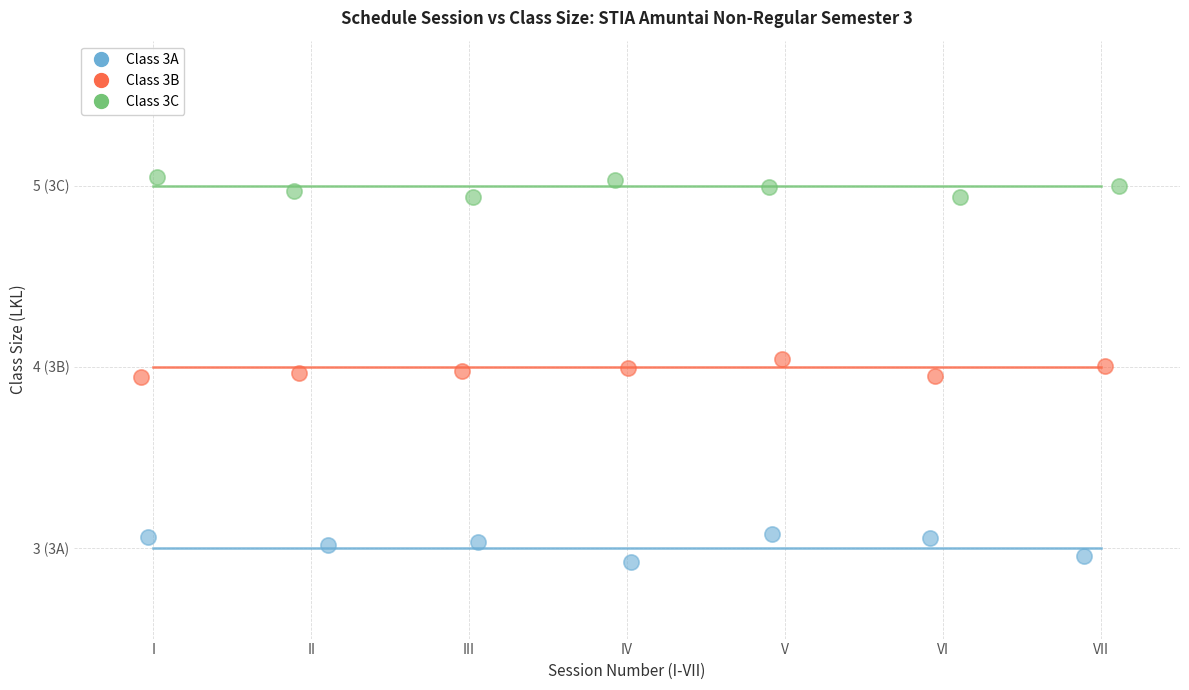

Which series reaches the minimum Y coordinate?

Class 3A